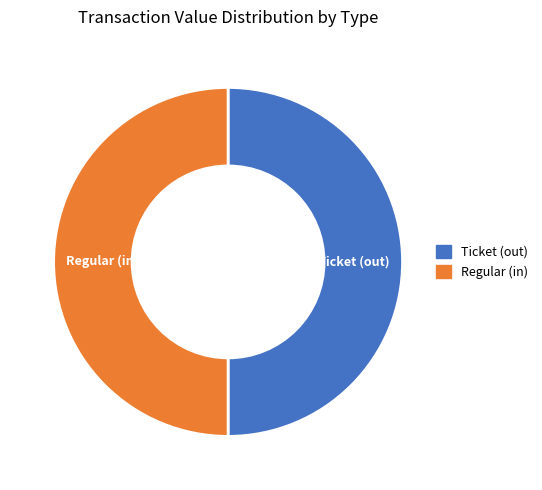

Approximately how many times larger is the value at Regular compared to Ticket?

1.0